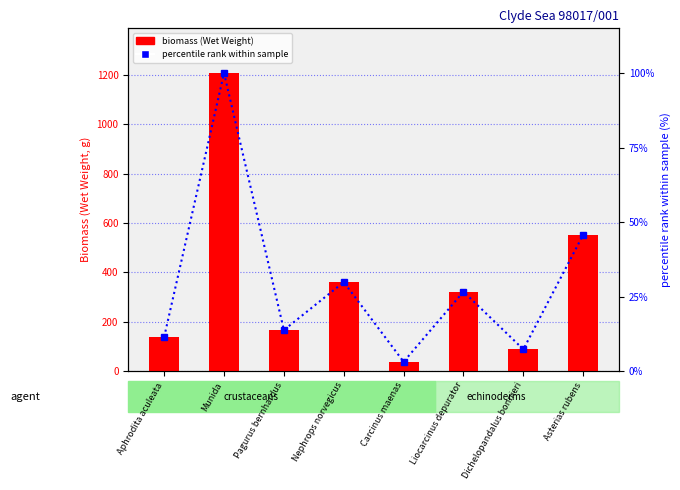

What is the approximate value of percentile rank within sample at Carcinus maenas?

3.1